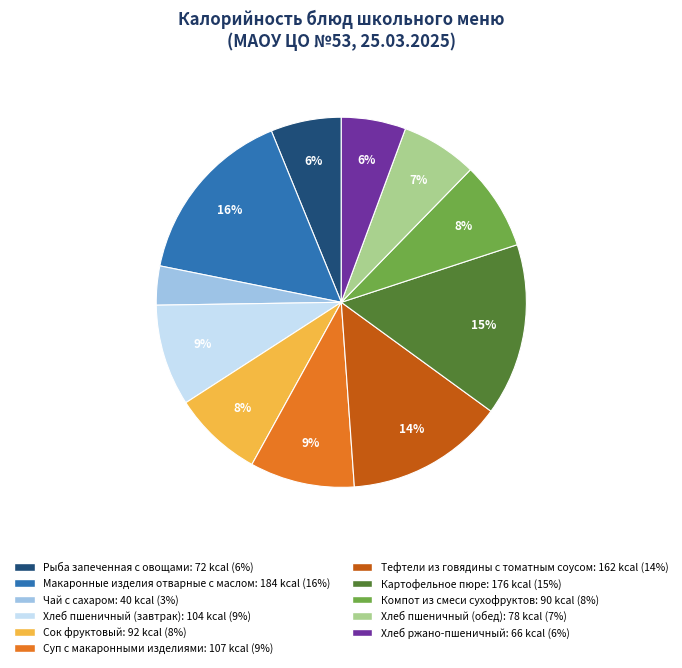

How many slices are in this pie chart?

11